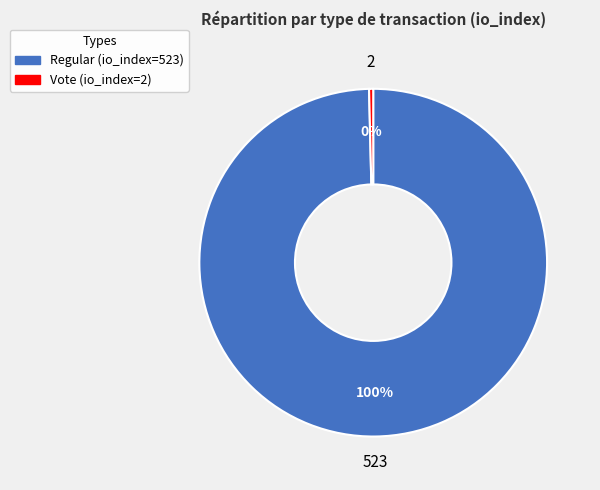

Between Vote (io_index=2) and Regular (io_index=523), which is larger?

Regular (io_index=523)